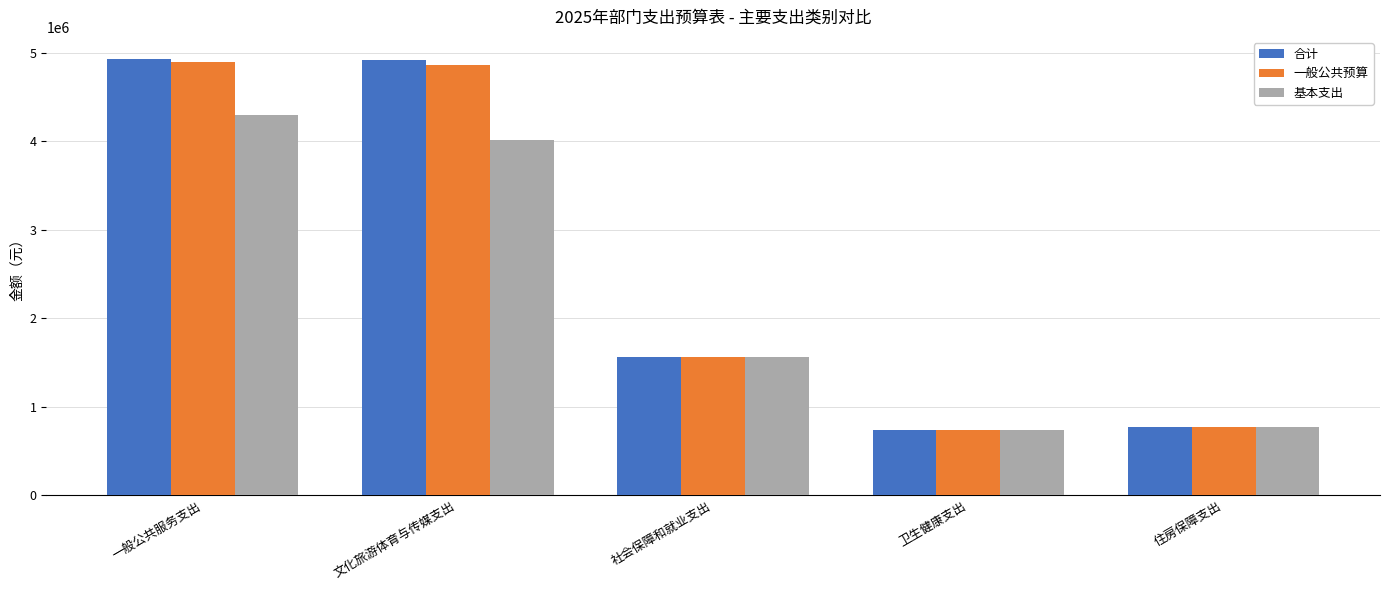

How many groups of bars are there?

5